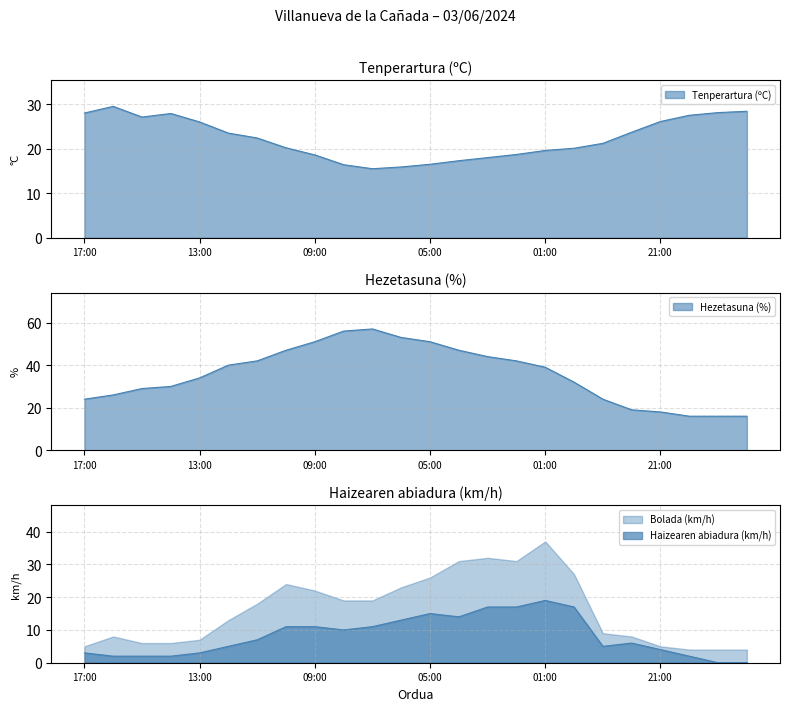

What is the value of the Haizearen abiadura (km/h) point at the 16th from the left?

17.0